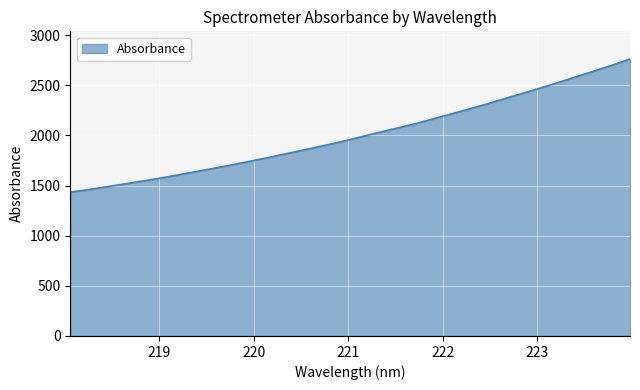

What is the minimum value shown in the chart?

1434.5